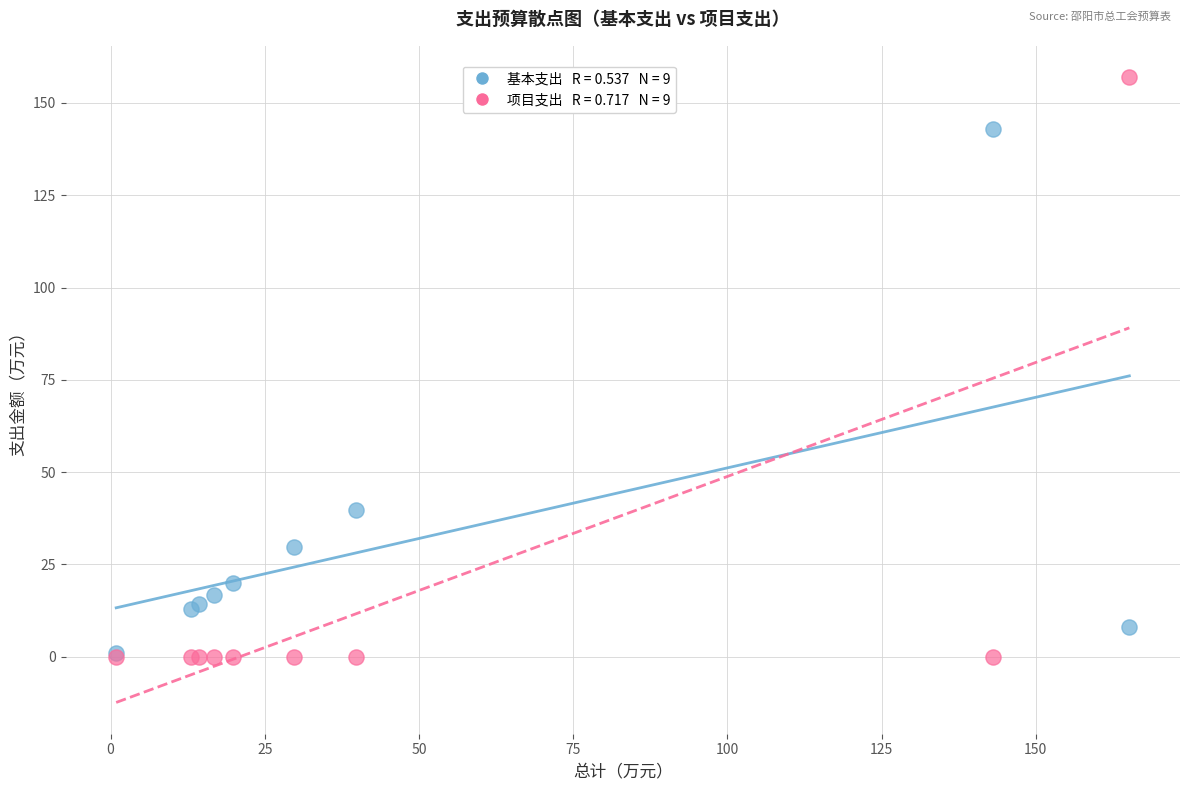

Across all series, what Y value is closest to 78?

39.8